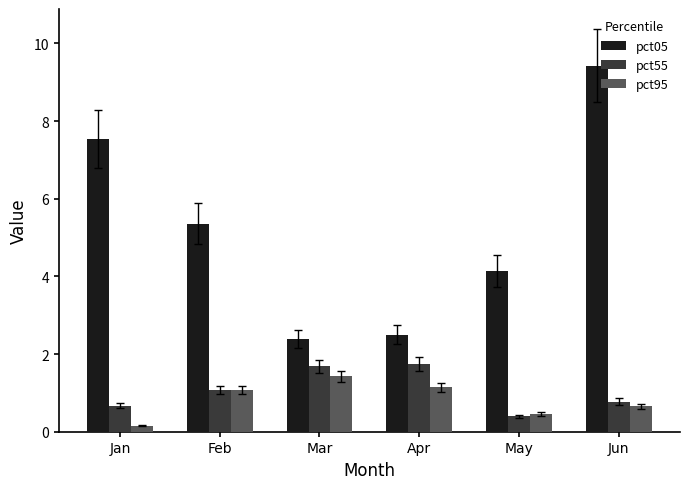

At which label does pct05 reach its peak?

Jun